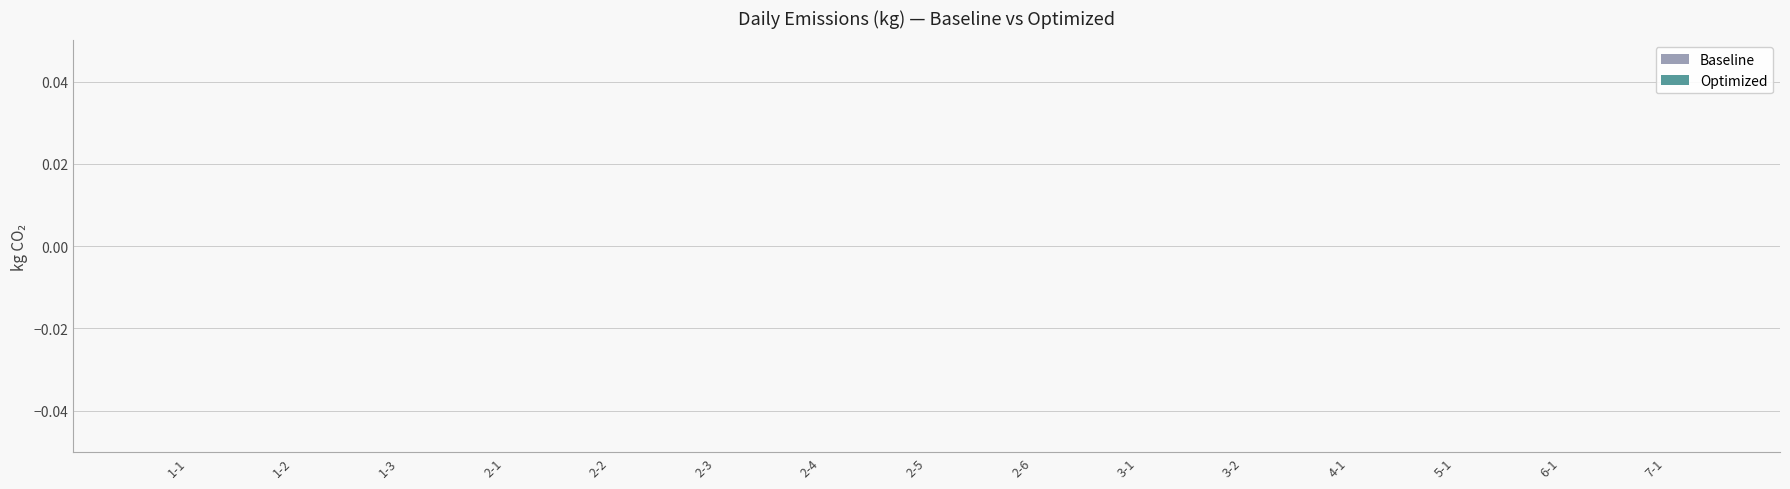

How many data points does each series have?

15